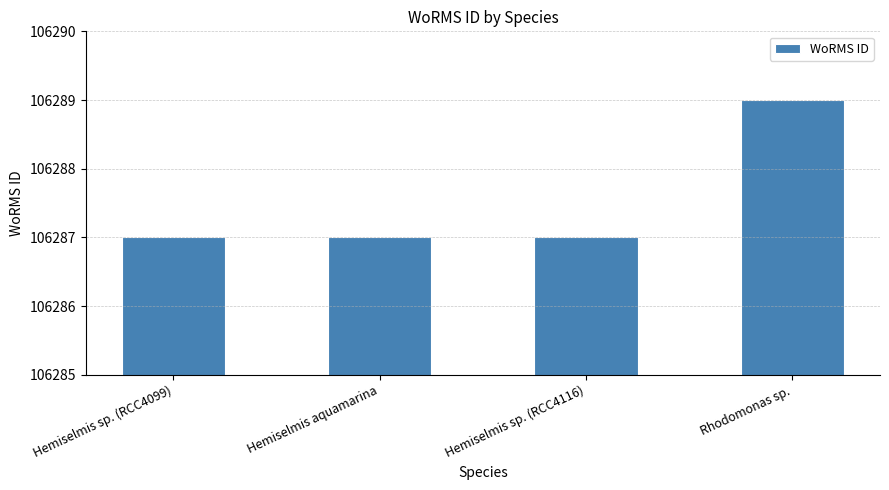

What is the label of the 3rd bar from the right?

Hemiselmis aquamarina